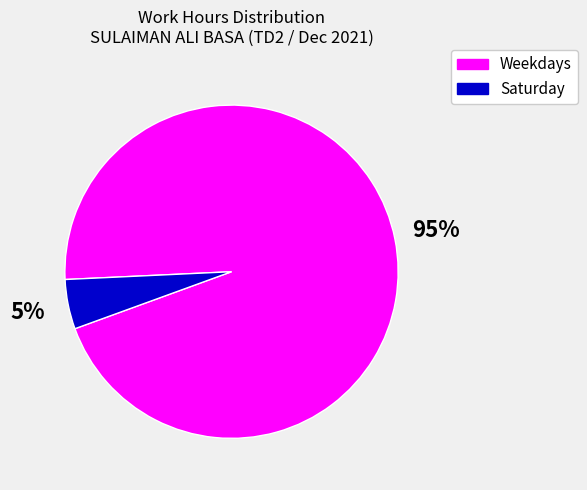

Between Weekdays and Saturday, which is larger?

Weekdays